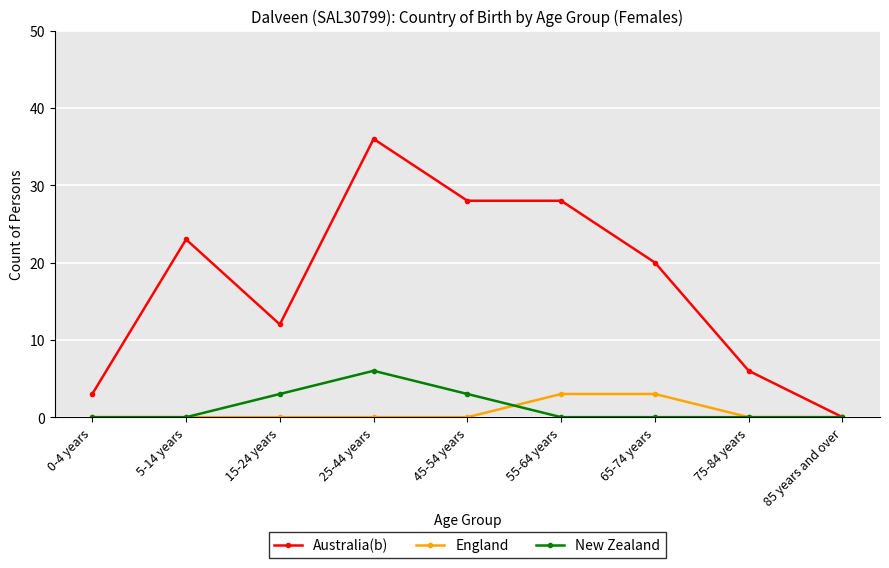

Is this an area chart (filled region under the line)?

No